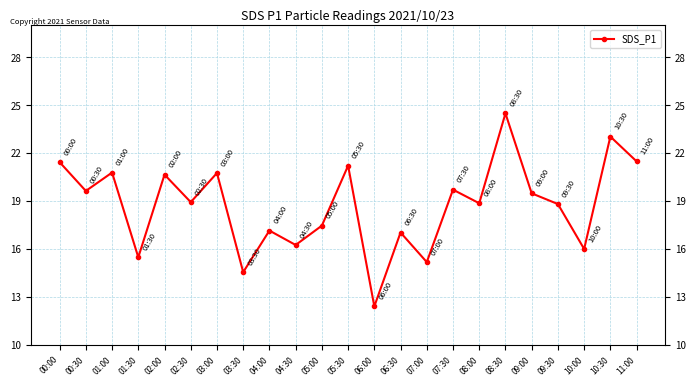

What is the change in value from 04:00 to 04:30?

-0.9